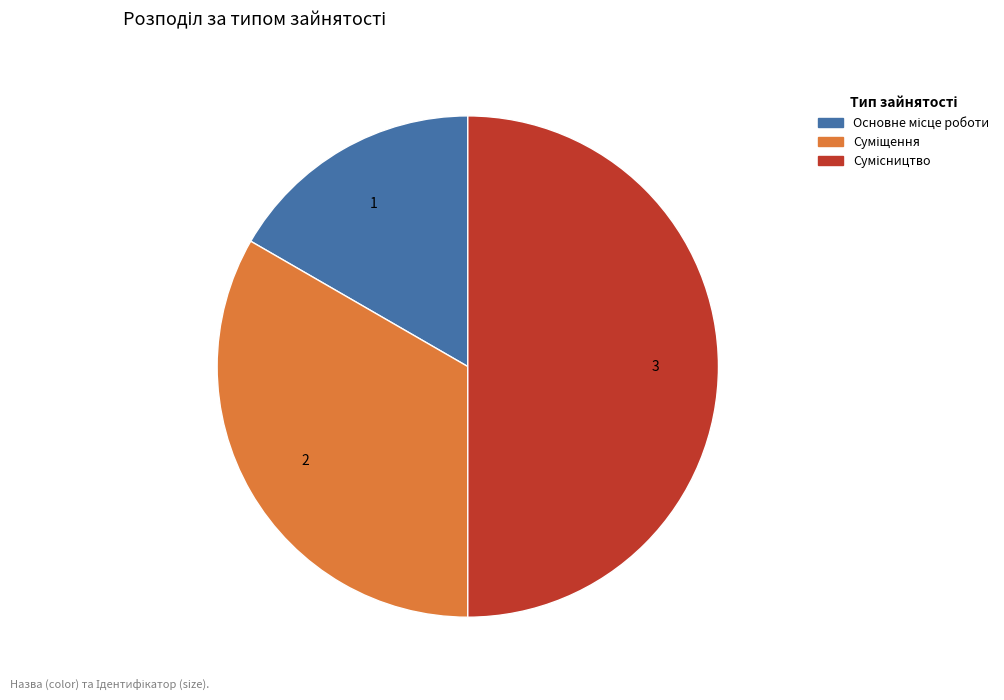

Is there any slice that represents more than half of the pie?

No